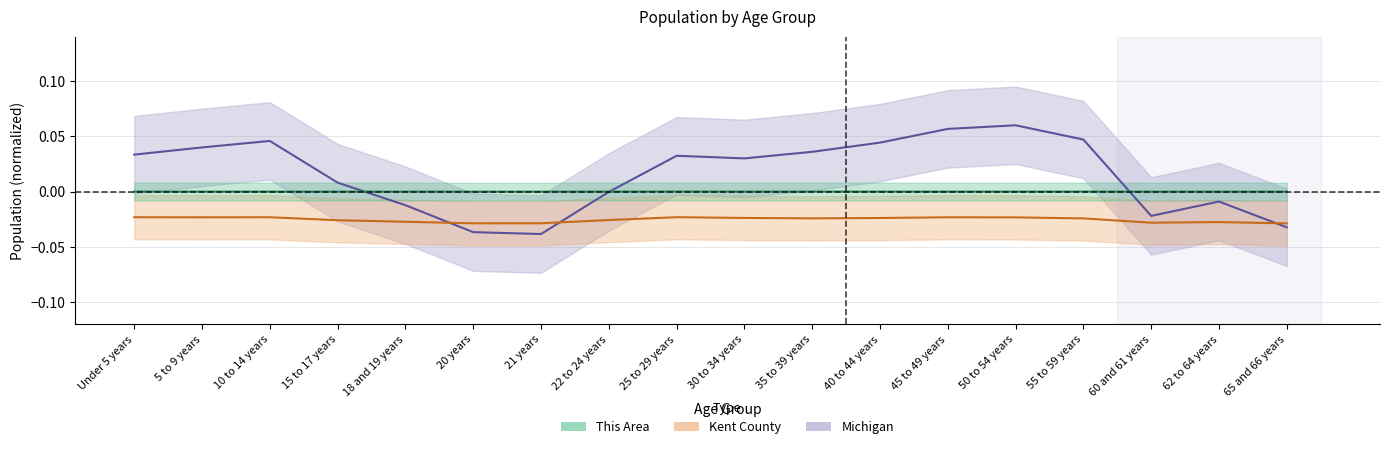

Which series has the largest total across all categories?

Michigan